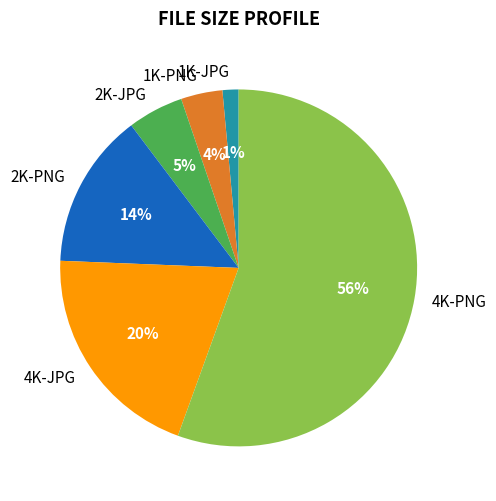

Do 1K-PNG and 4K-JPG together represent more than half of the pie?

No